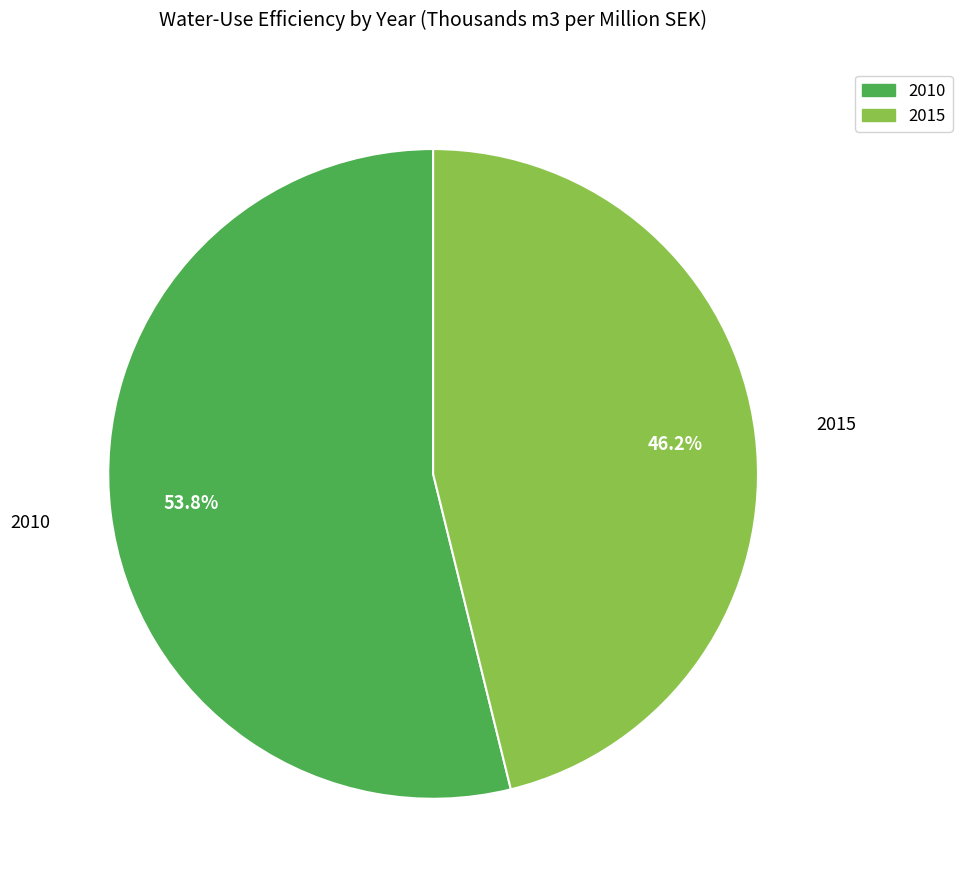

How many slices are in this pie chart?

2